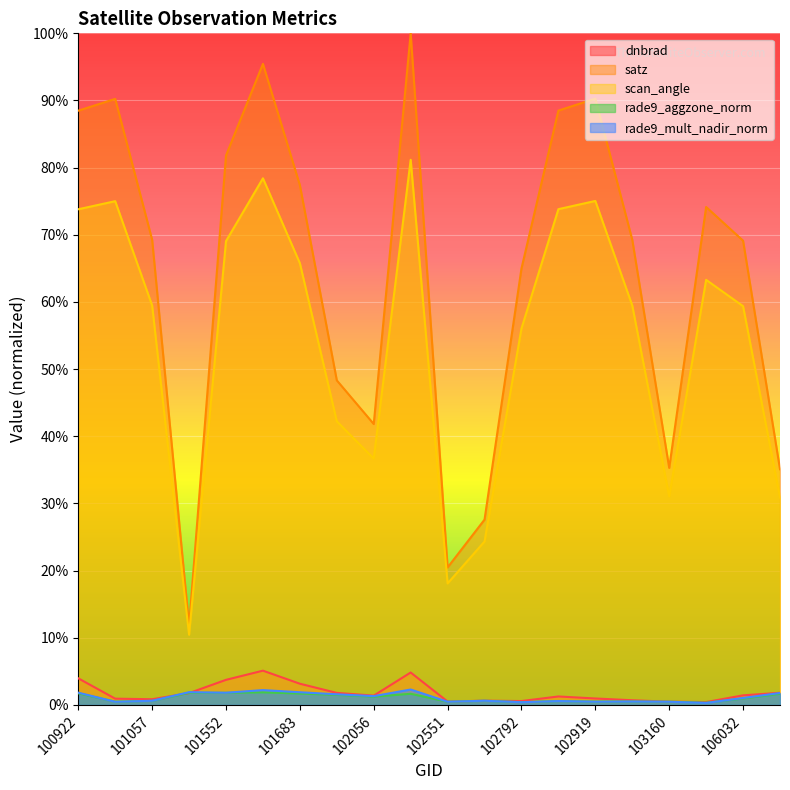

What is the value of the scan_angle point at the 19th from the left?

59.4